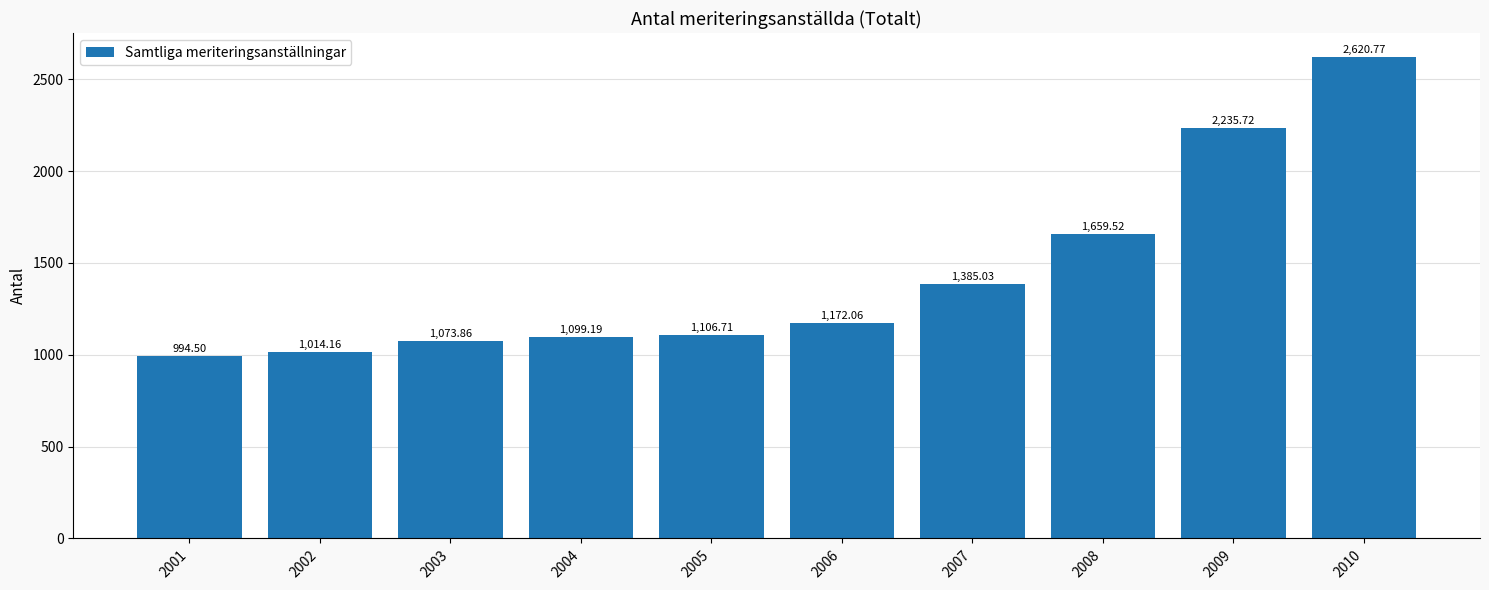

Reading left to right, what are all the values shown in this chart?

2001=994.5	2002=1014.2	2003=1073.9	2004=1099.2	2005=1106.7	2006=1172.1	2007=1385.0	2008=1659.5	2009=2235.7	2010=2620.8